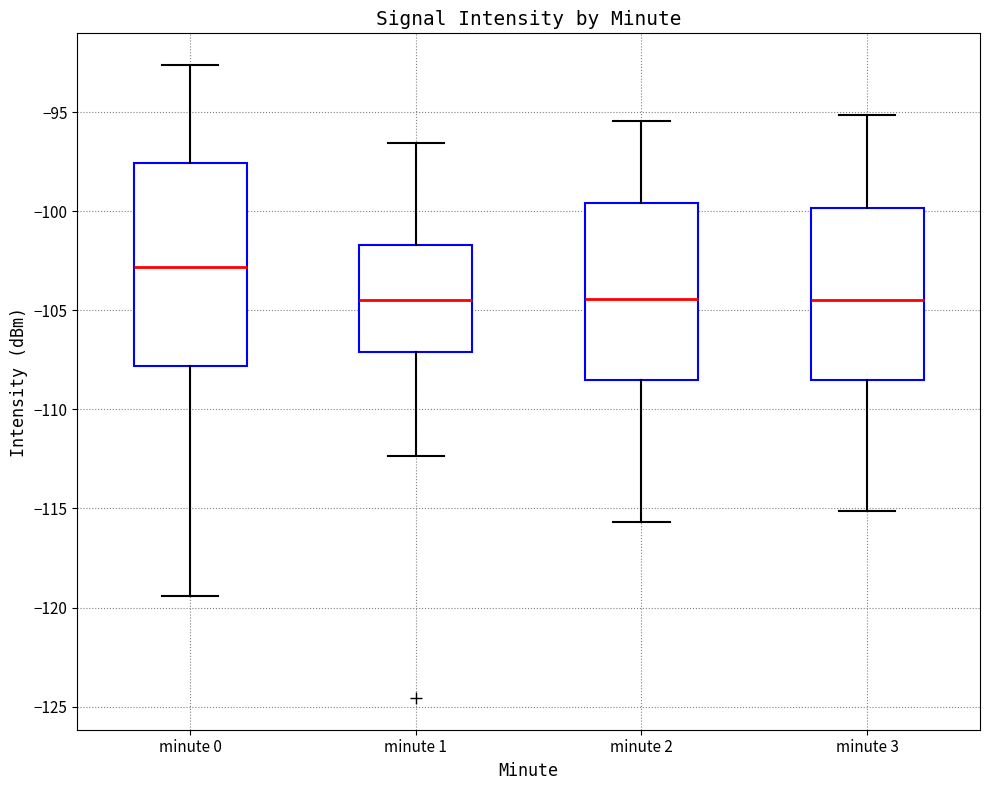

Reading left to right, transcribe this box plot: for each box, give where its median line is, the range the box spans, and where its two whiskers end, as read against the y-axis. The values are not printed on the chart, so give them approximately, as read against the axis.

minute 0: median -103.0, box -108.0 to -97.5, whiskers -119.5 to -92.5
minute 1: median -104.5, box -107.0 to -101.5, whiskers -112.5 to -96.5
minute 2: median -104.5, box -108.5 to -99.5, whiskers -115.5 to -95.5
minute 3: median -104.5, box -108.5 to -100.0, whiskers -115.0 to -95.0